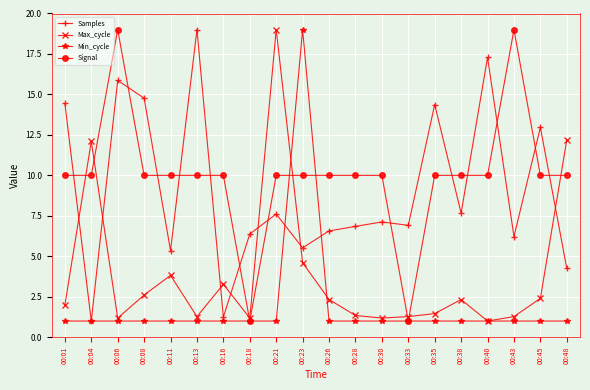

What is the difference between the maximum and minimum values in the Max_cycle series?

18.0